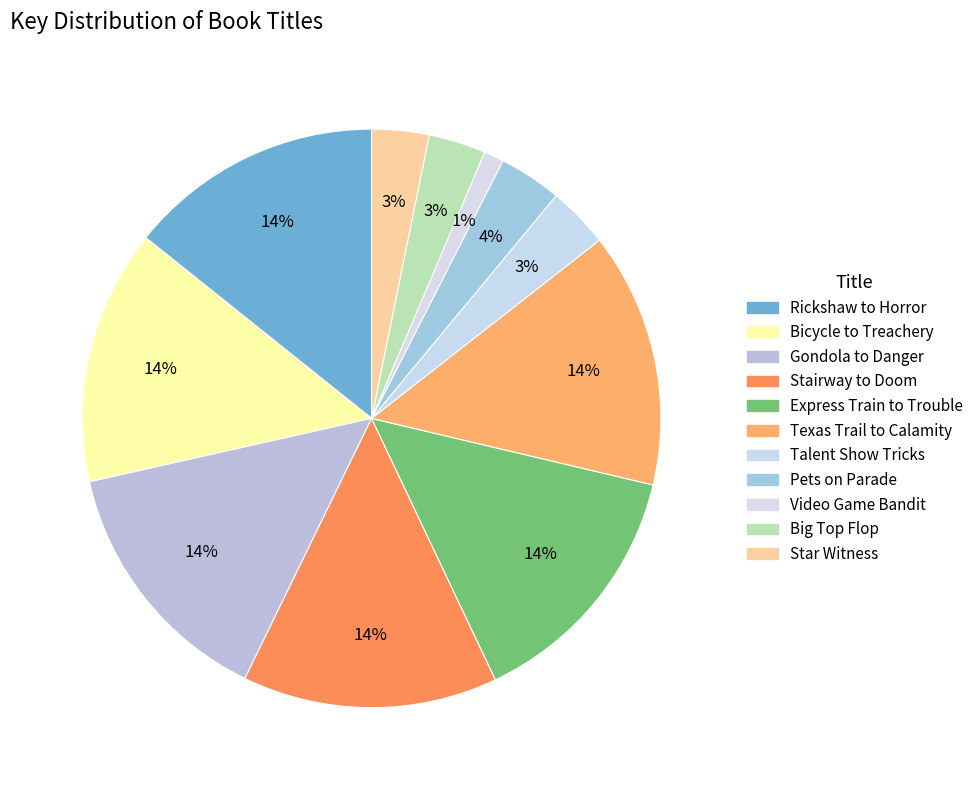

Is it true that Rickshaw to Horror is 22% of the pie?

False